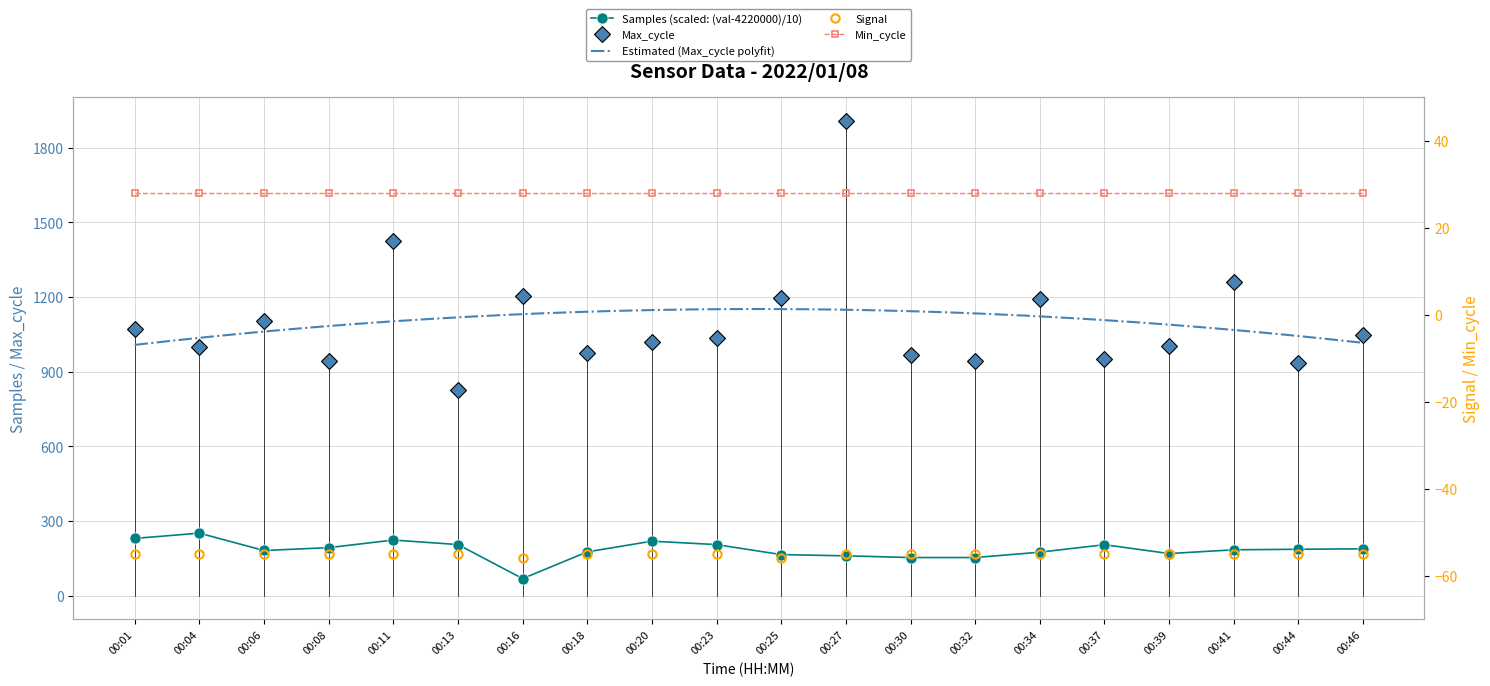

Where is the first local minimum for Signal?

00:16